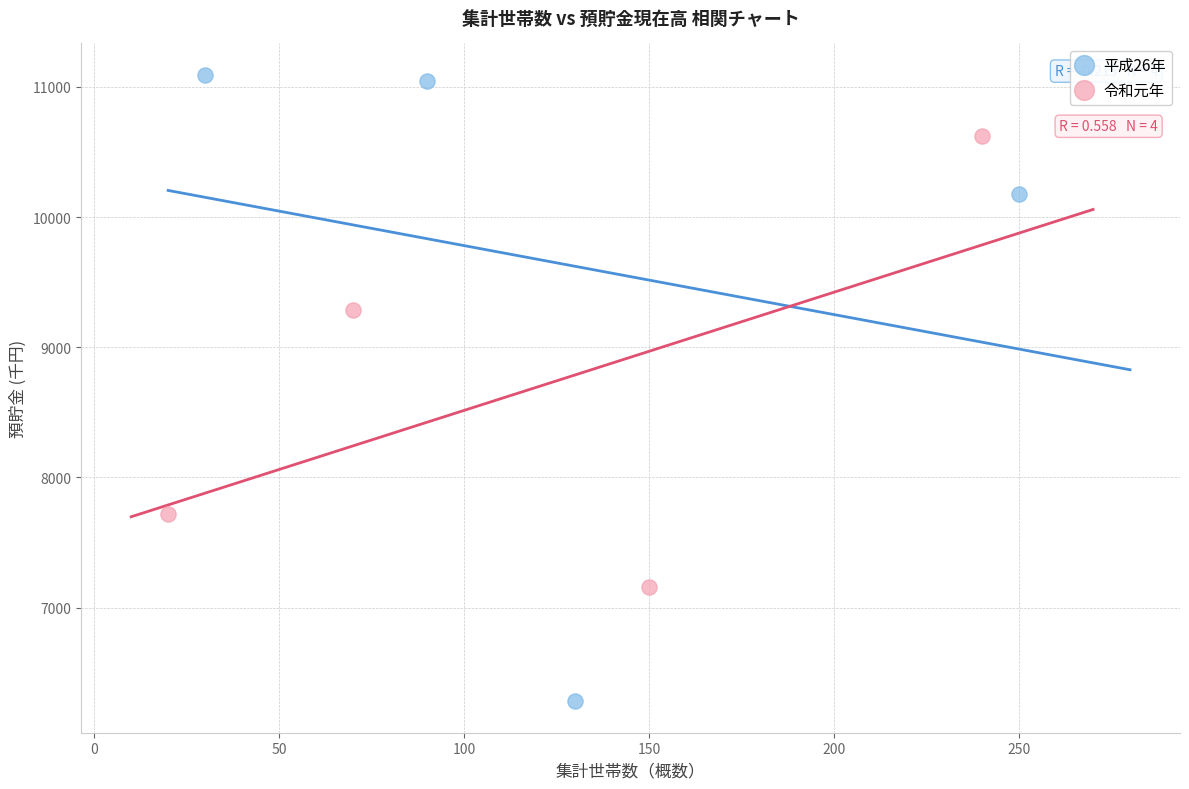

Which series contains the highest Y value?

平成26年